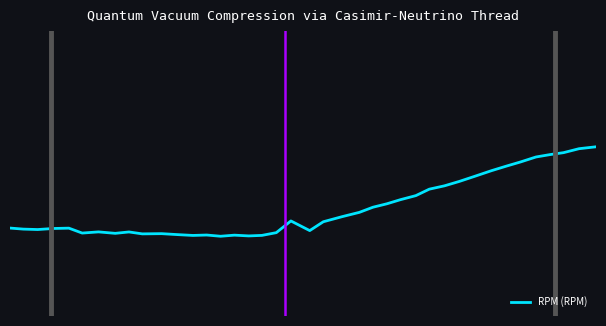

Does the chart display data point markers on the line(s)?

No